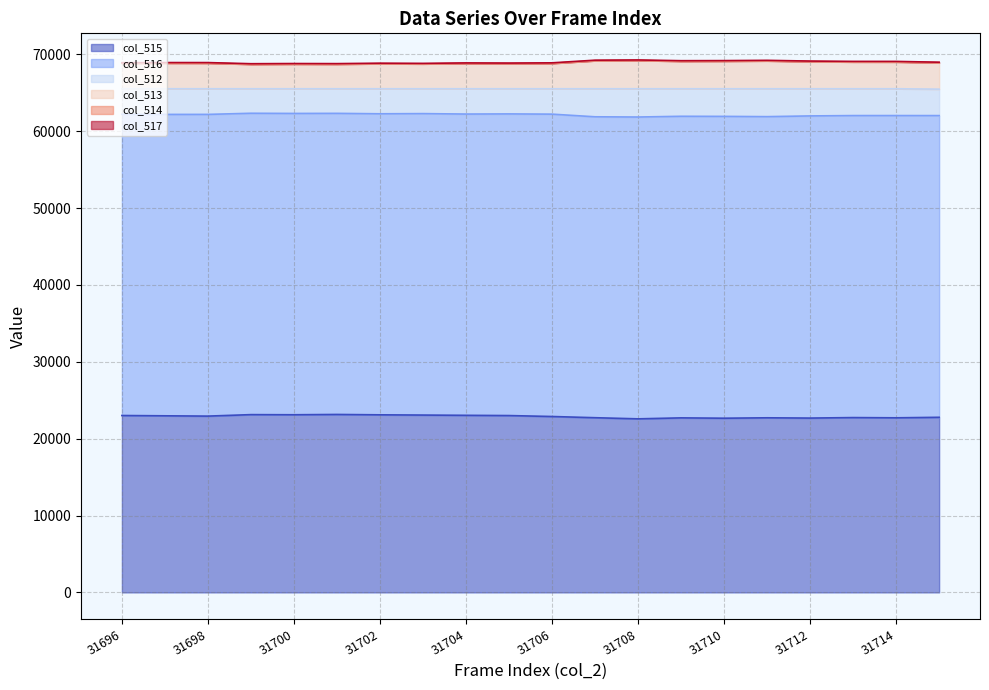

Which series has the largest range (max minus min)?

col_515